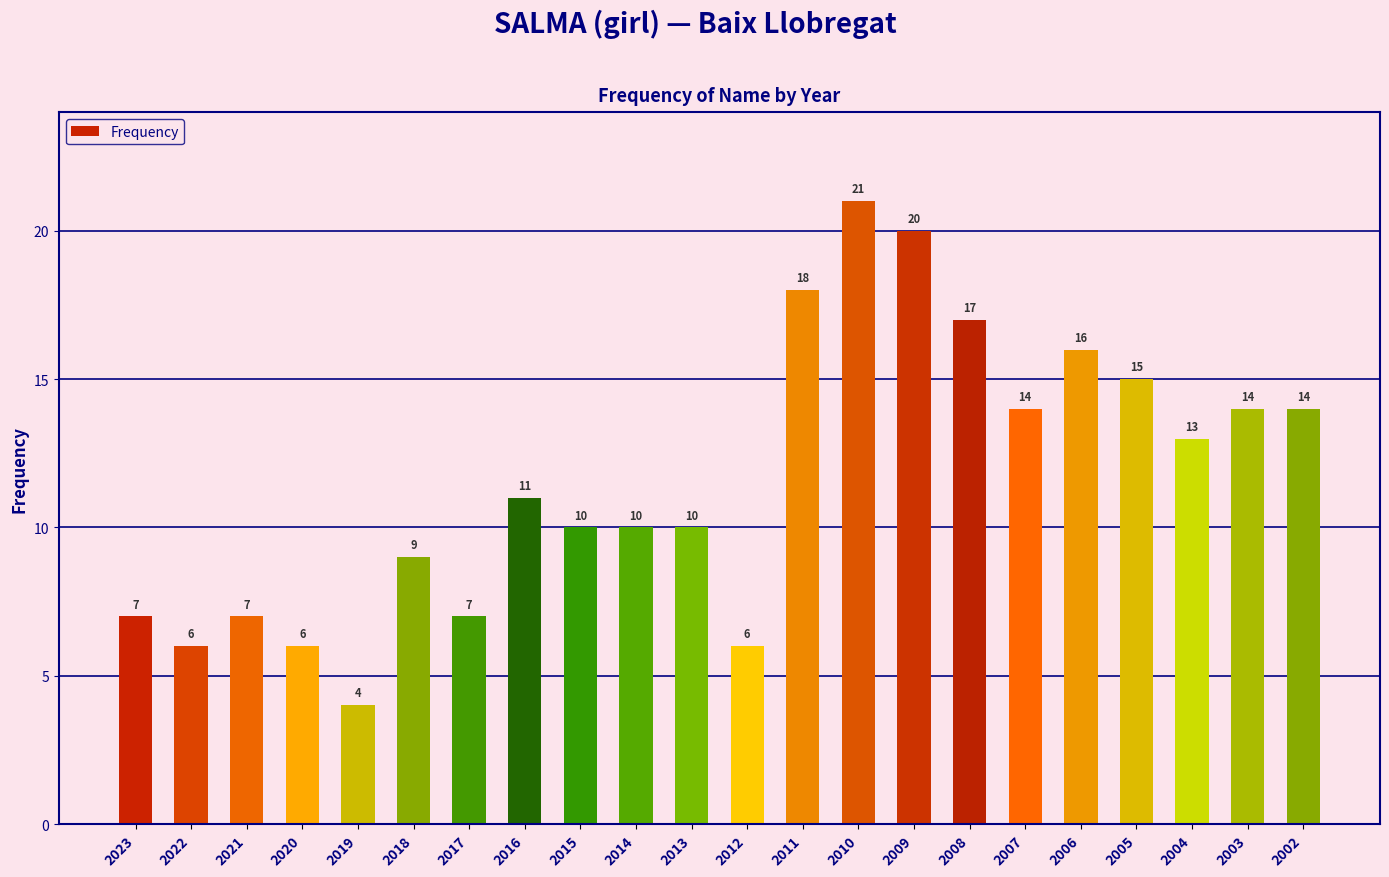

The value at 2009 is 20. True or false?

True